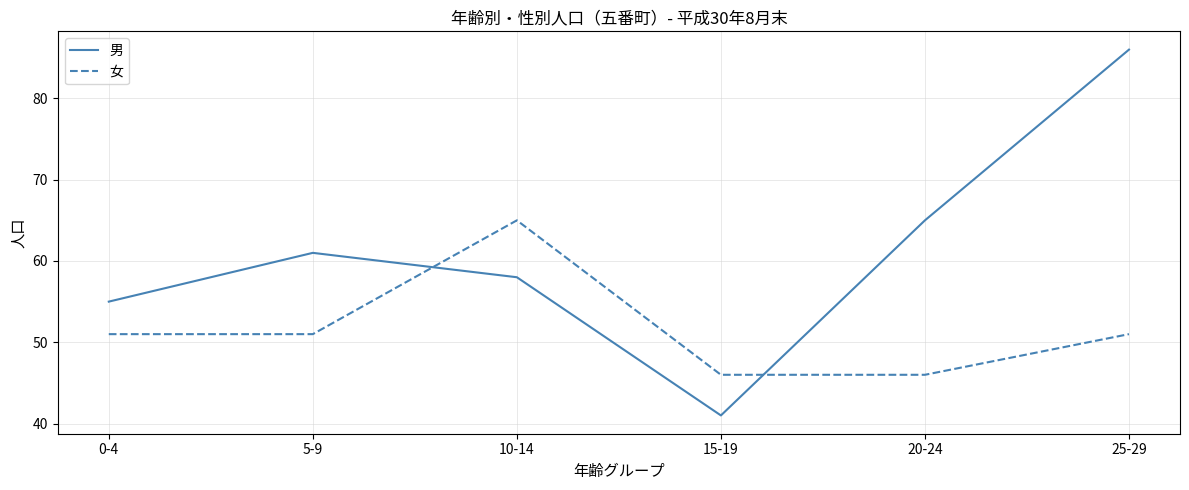

What is the sum of the 女 values at 0-4 and 5-9?

102